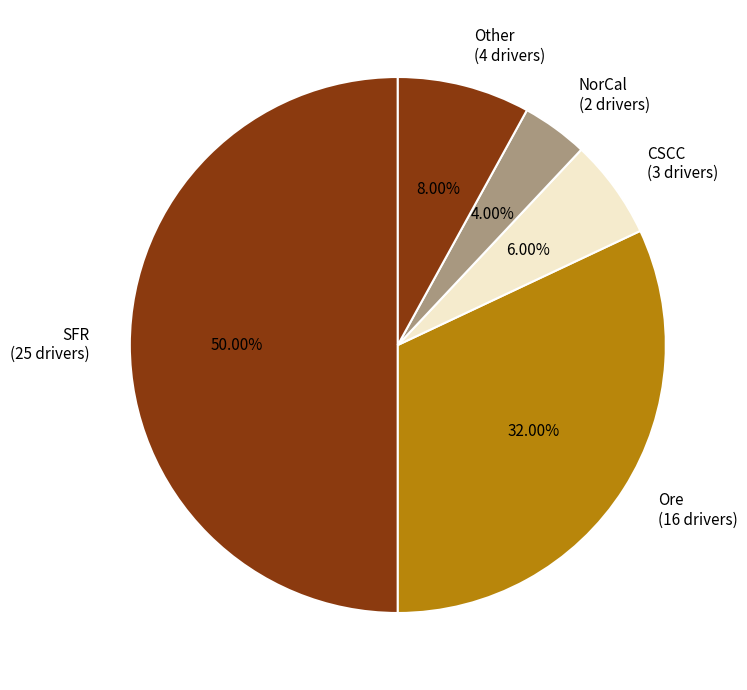

Rank the categories by value from highest to lowest.

SFR (25 drivers), Ore (16 drivers), Other (4 drivers), CSCC (3 drivers), NorCal (2 drivers)